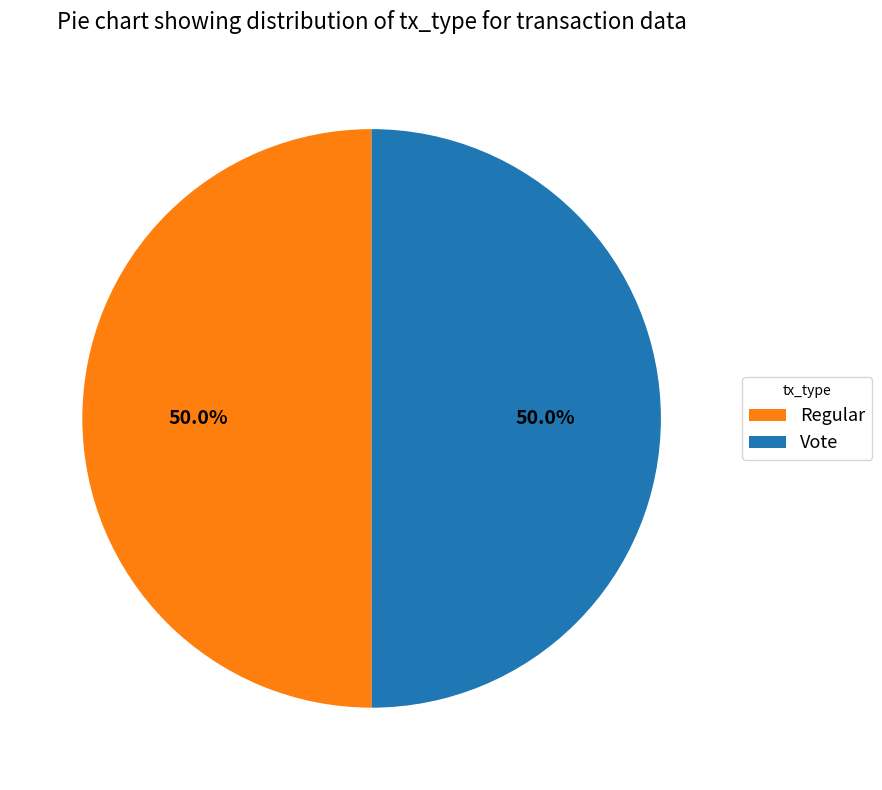

What percentage do Regular and Vote together represent?

100.0%